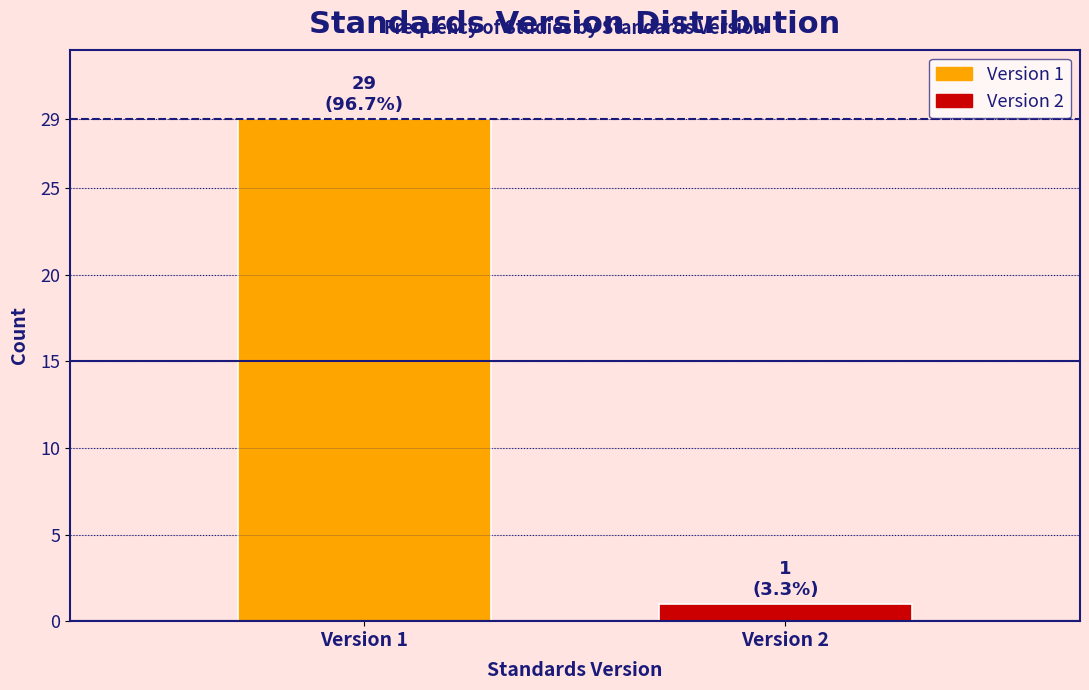

Reading left to right, list all the values displayed in this chart.

Version 1=29	Version 2=1